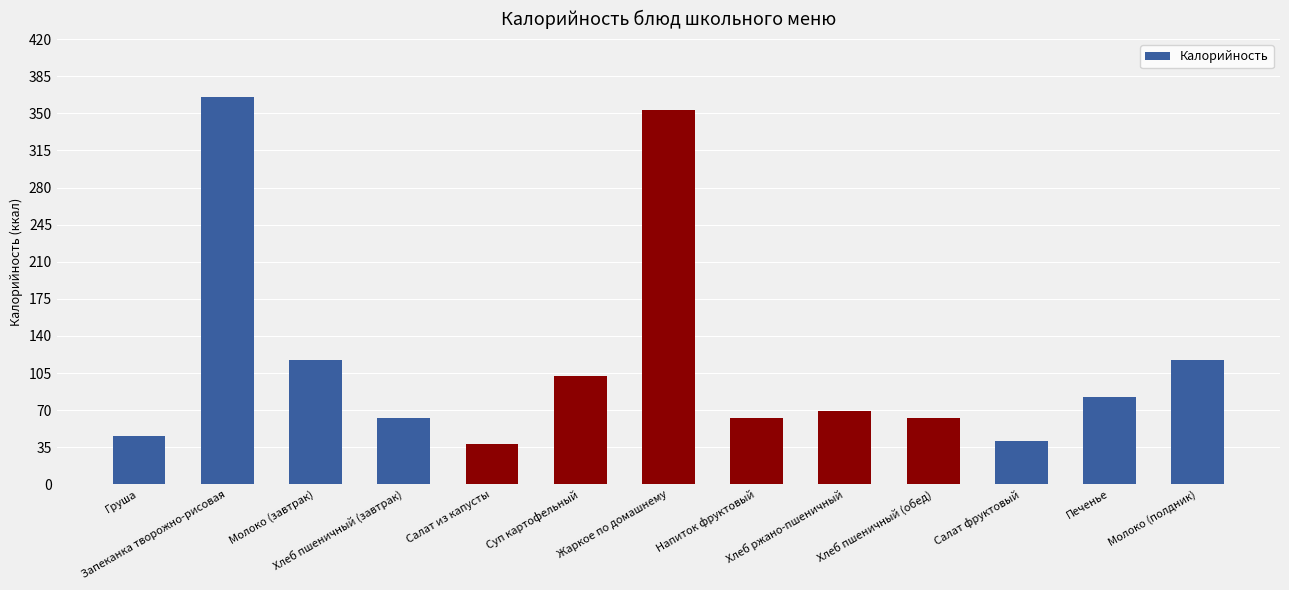

What is the label of the 7th bar from the left?

Жаркое по домашнему